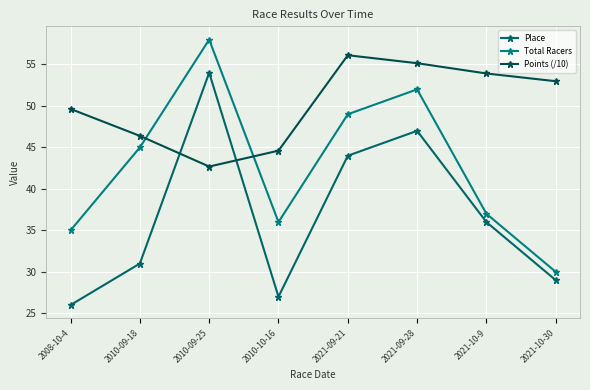

Reading left to right, list all the values displayed in this chart.

Place: 2008-10-4=26.0	2010-09-18=31.0	2010-09-25=54.0	2010-10-16=27.0	2021-09-21=44.0	2021-09-28=47.0	2021-10-9=36.0	2021-10-30=29.0
Total Racers: 2008-10-4=35.0	2010-09-18=45.0	2010-09-25=58.0	2010-10-16=36.0	2021-09-21=49.0	2021-09-28=52.0	2021-10-9=37.0	2021-10-30=30.0
Points (/10): 2008-10-4=49.6	2010-09-18=46.4	2010-09-25=42.7	2010-10-16=44.6	2021-09-21=56.1	2021-09-28=55.2	2021-10-9=53.9	2021-10-30=53.0